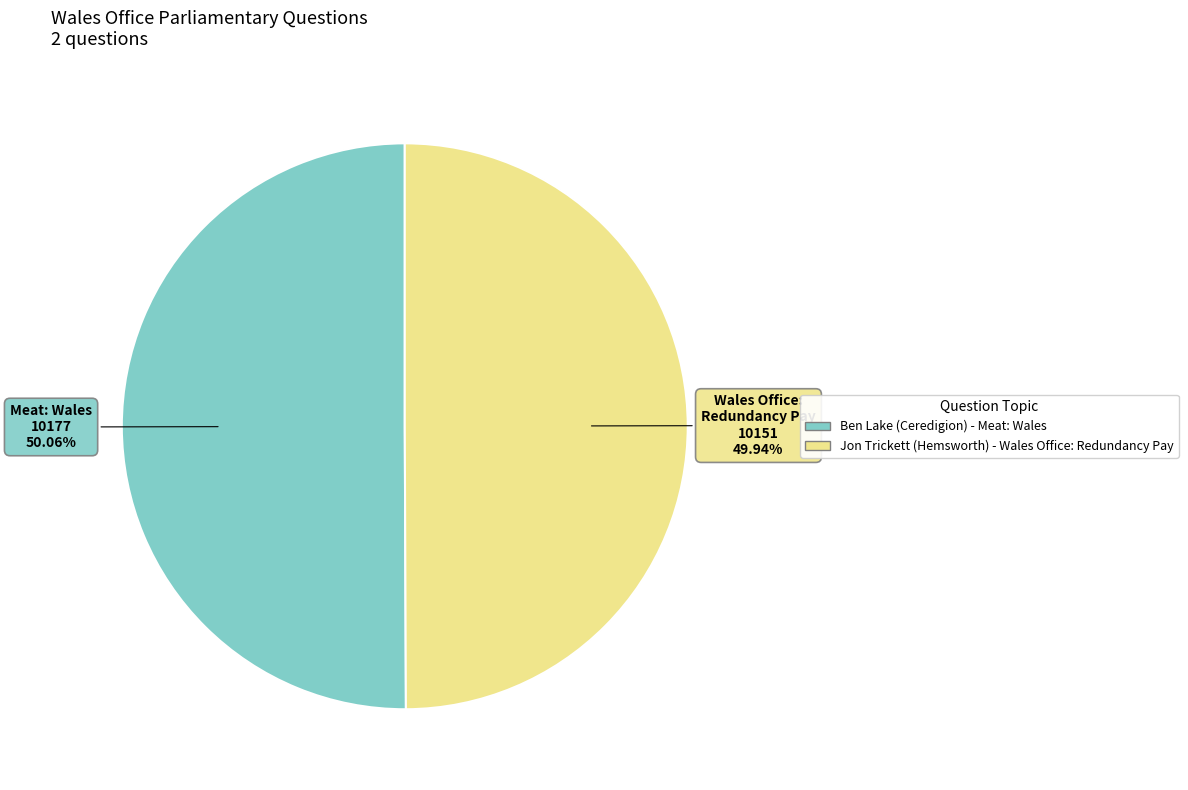

Approximately how many times larger is the value at Jon Trickett (Hemsworth) - Wales Office: Redundancy Pay compared to Ben Lake (Ceredigion) - Meat: Wales?

1.0